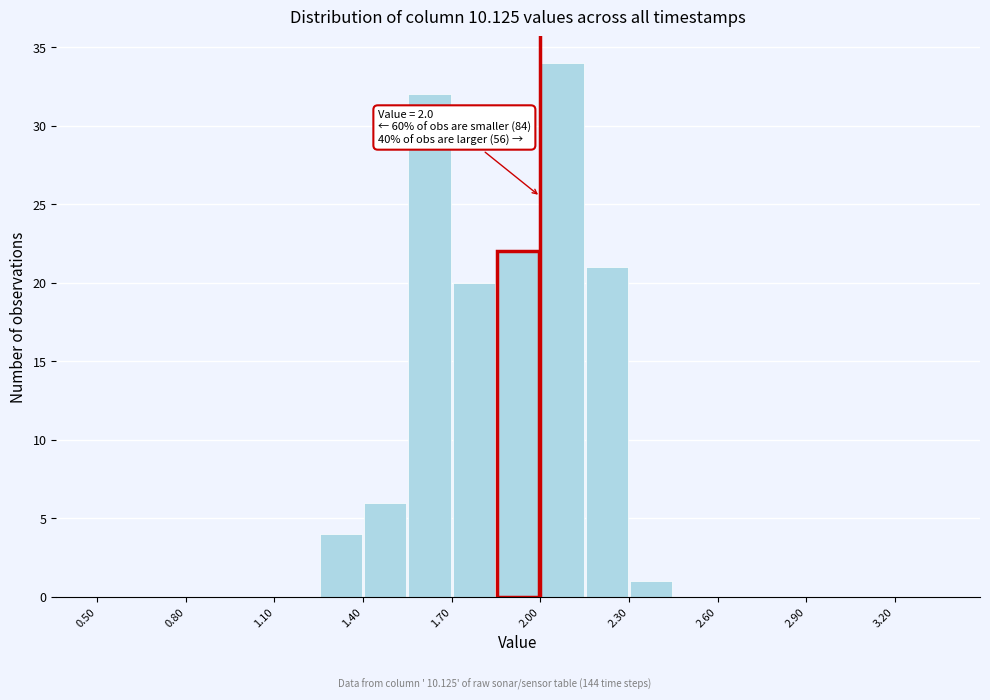

Read against the x-axis, roughly where is the centre of the tallest bar?

2.10